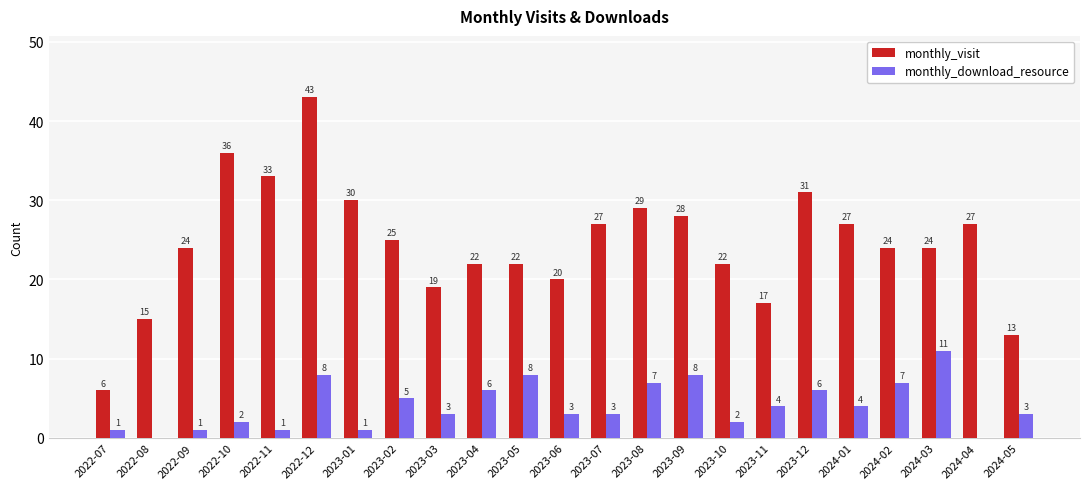

At which category does the chart reach its peak across all series?

2022-12